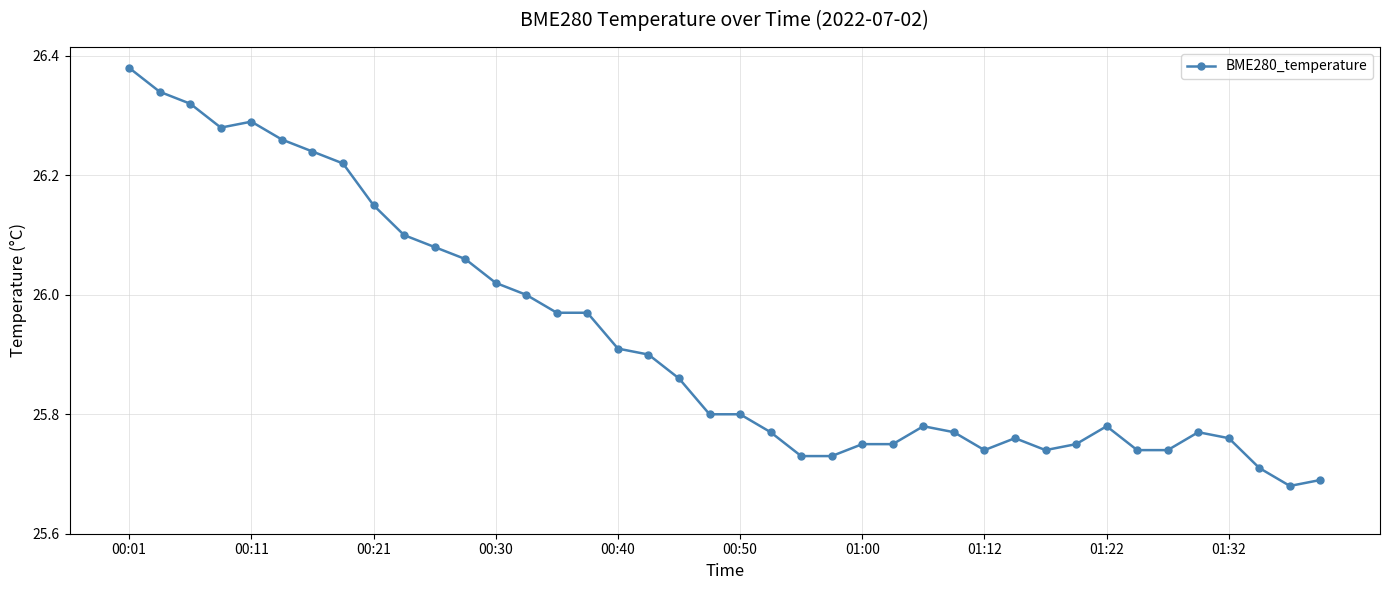

What is the difference between the maximum and minimum values?

0.7